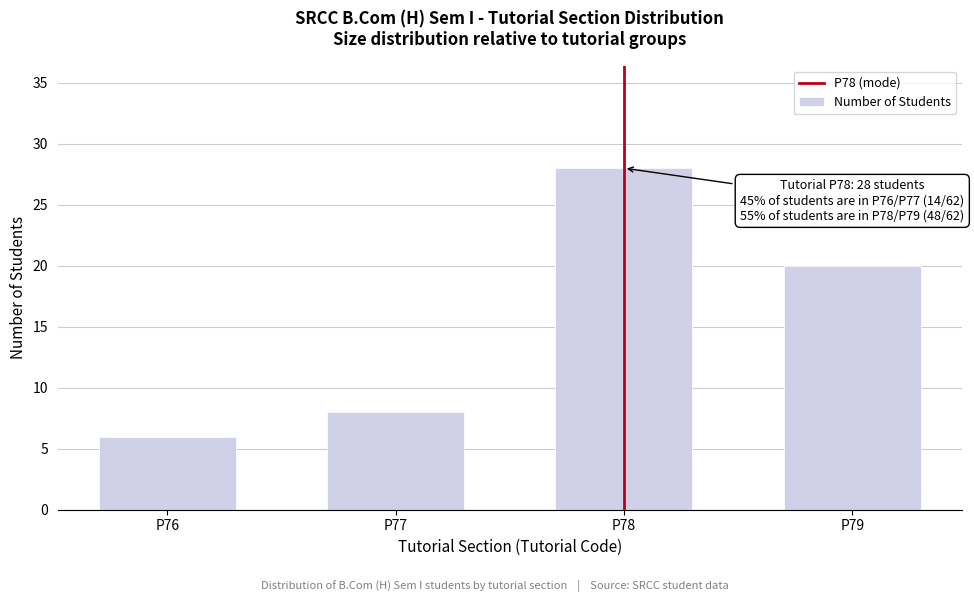

Reading left to right, list all the values displayed in this chart.

6	8	28	20